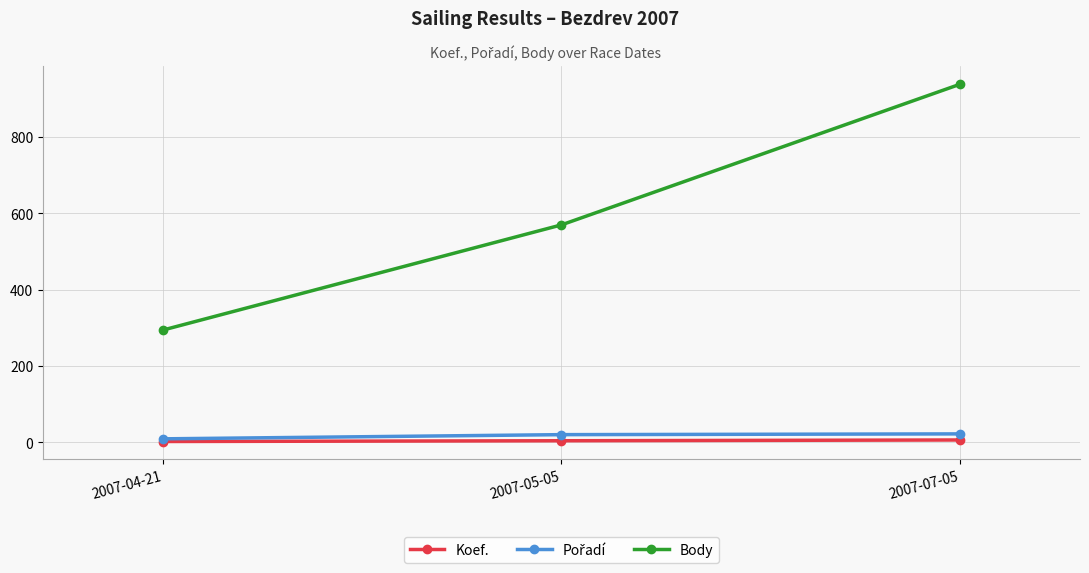

Between 2007-04-21 and 2007-05-05, which series saw the biggest shift?

Body